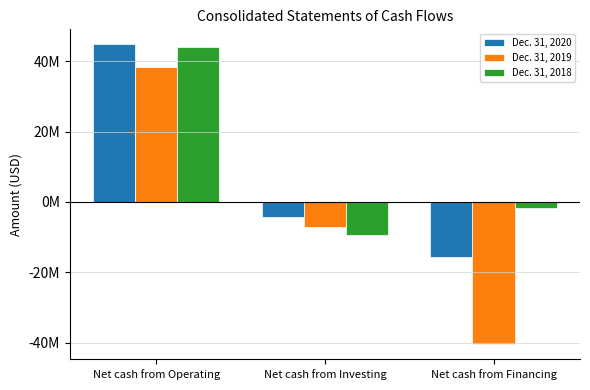

What is the average value of the Dec. 31, 2018 series?

10975333